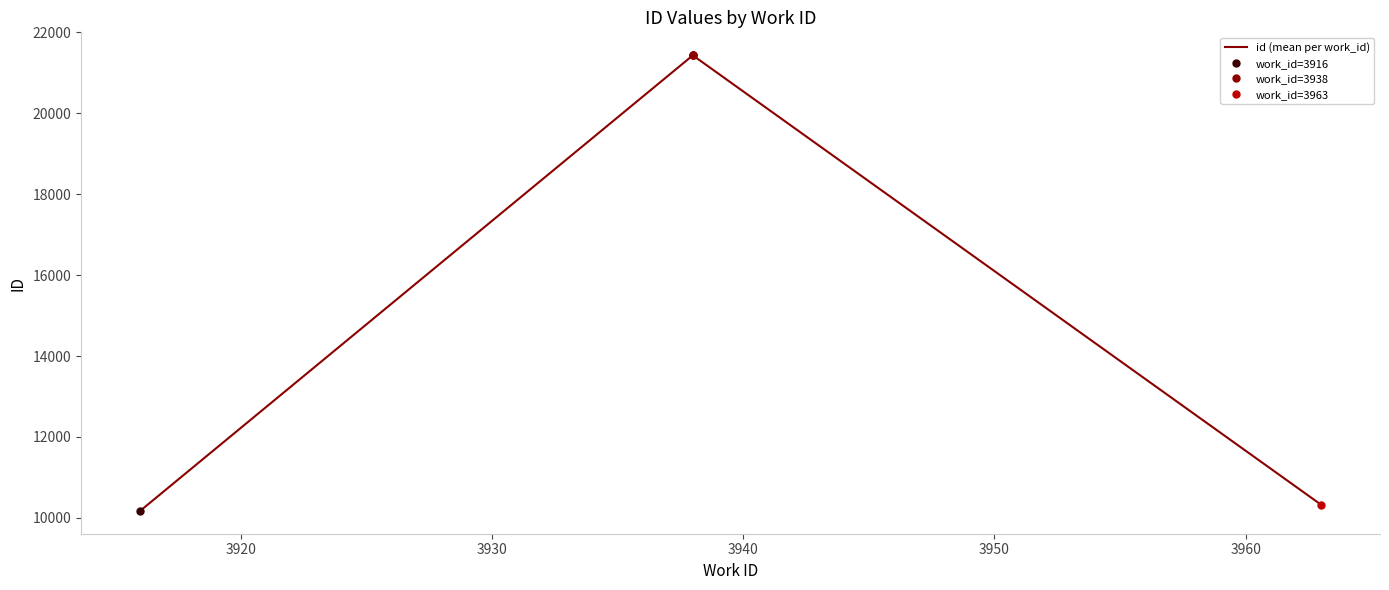

What is the lowest value of the id (mean per work_id) series?

10171.0